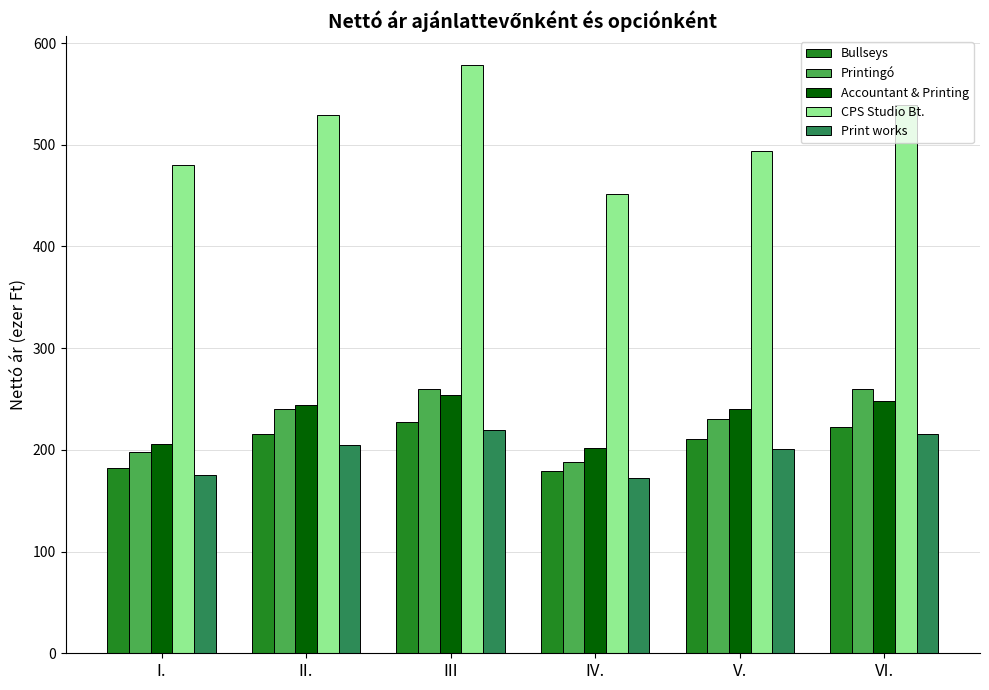

The Print works series shows 267.0 at IV.. True or false?

False